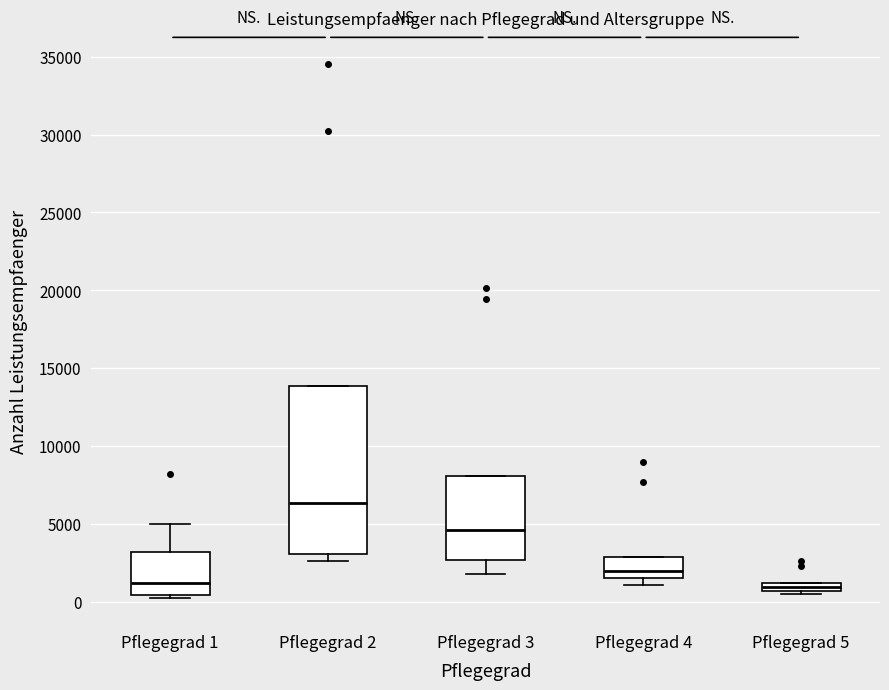

Where does the lower whisker of the box for Pflegegrad 3 end on the y-axis? The values are not printed on the chart, so give them approximately, as read against the axis.

2000